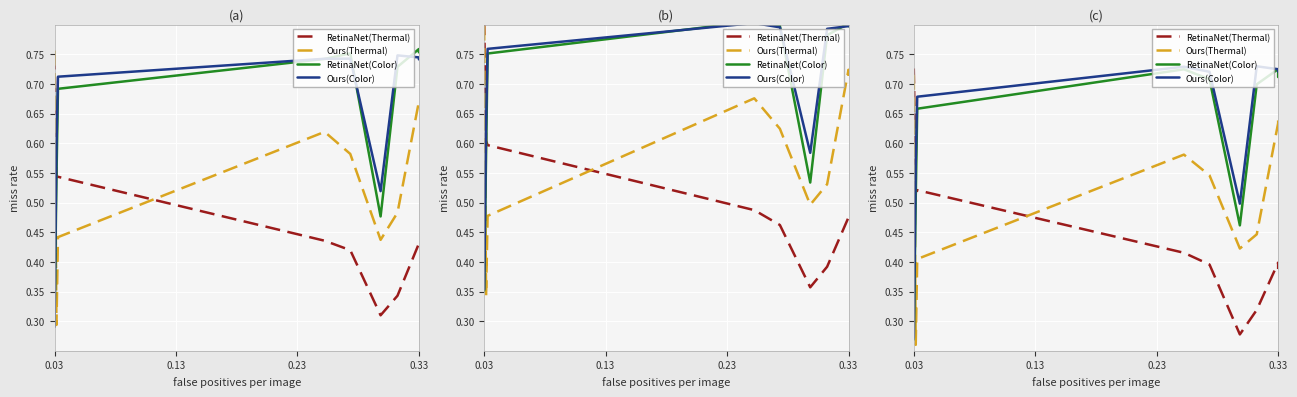

Does the chart display data point markers on the line(s)?

No